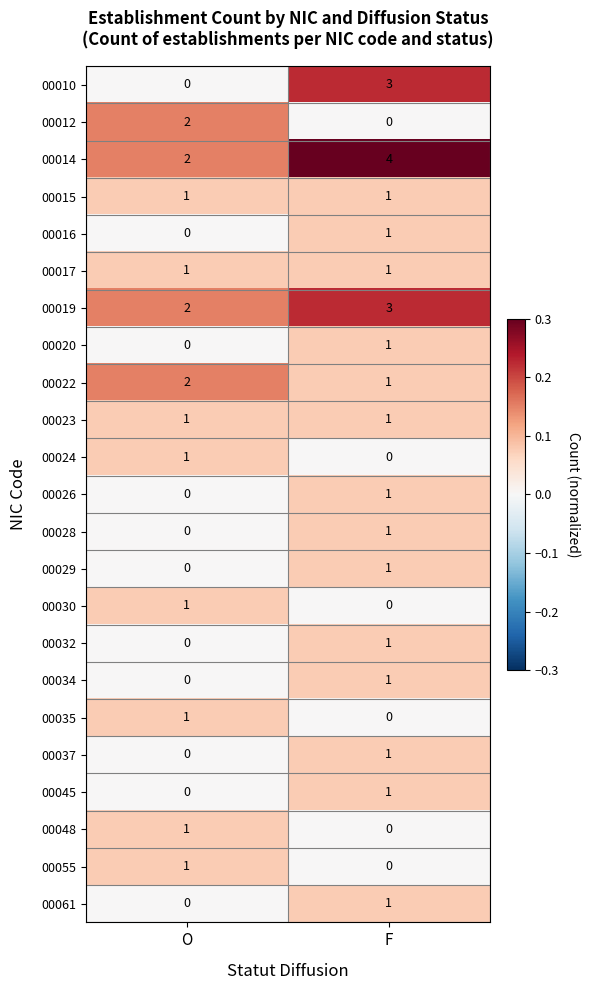

Which series changed the most between O and F?

00010